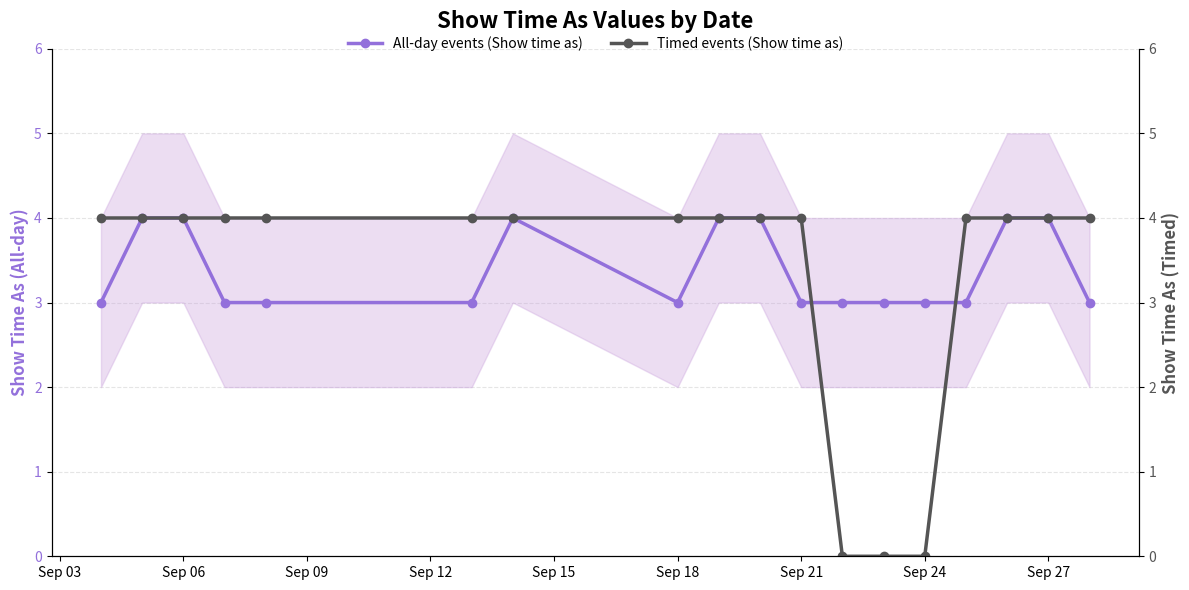

Rank the series by their average value, from highest to lowest.

All-day events (Show time as), Timed events (Show time as)